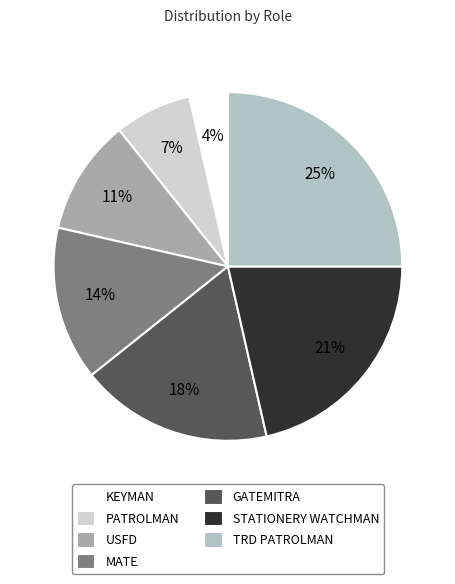

Which category has the smallest portion of the pie?

KEYMAN